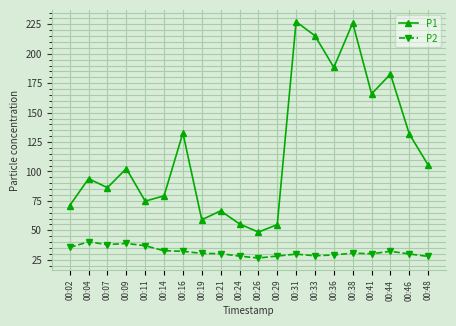

What is the value of the P2 point at the 13th from the left?

29.8